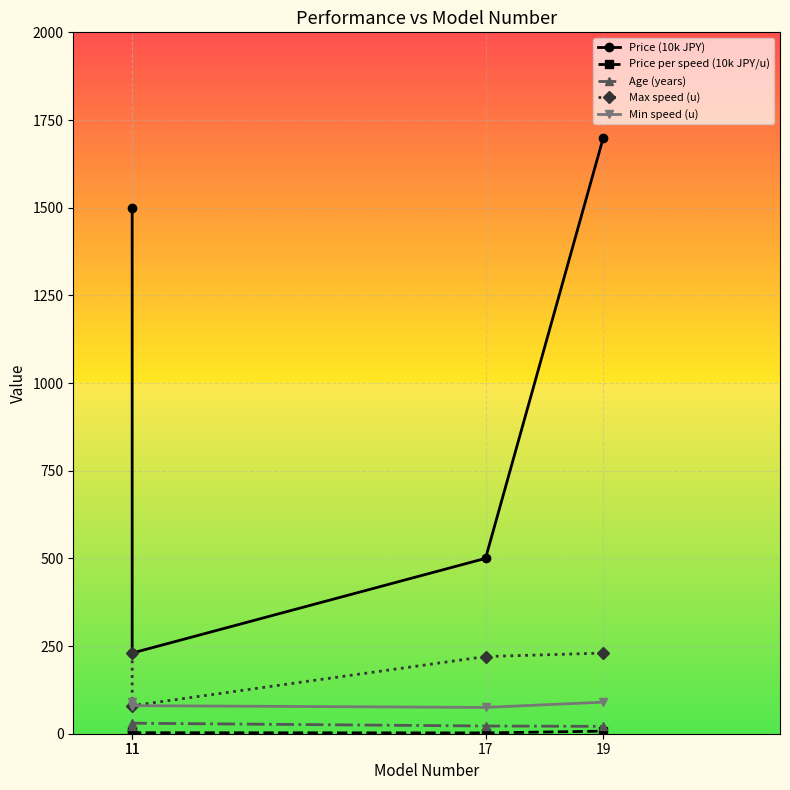

What is the minimum value shown in the chart?

2.3